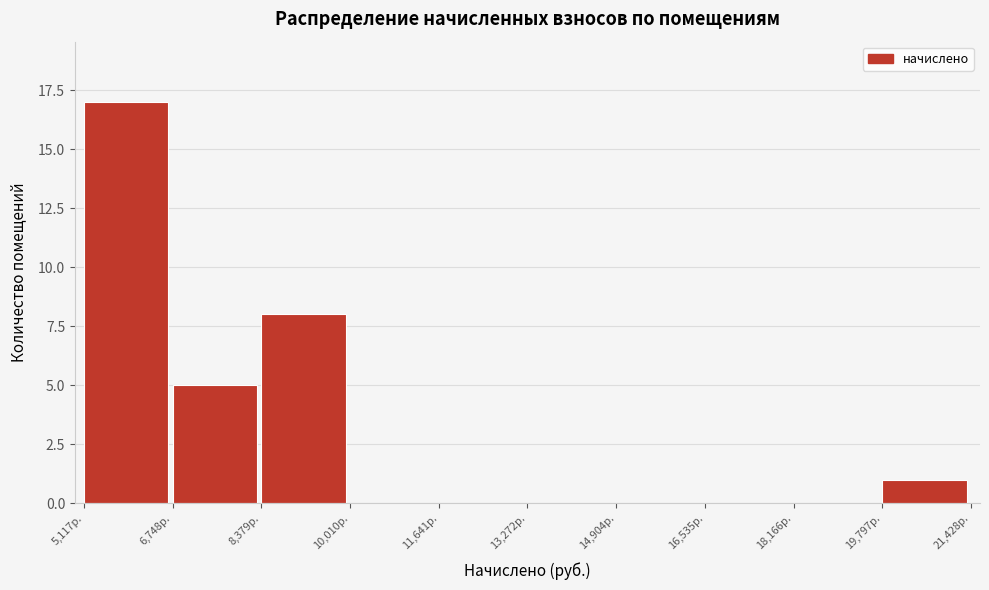

Reading left to right, transcribe this chart: for each bar, give the range it covers on the x-axis and its height. Neither the bar edges nor the heights are printed on the chart, so give them approximately, as read against the axes.

5200 to 6800: 17
6800 to 8400: 5
8400 to 10000: 8
10000 to 11600: 0
11600 to 13200: 0
13200 to 15000: 0
15000 to 16600: 0
16600 to 18200: 0
18200 to 19800: 0
19800 to 21400: 1